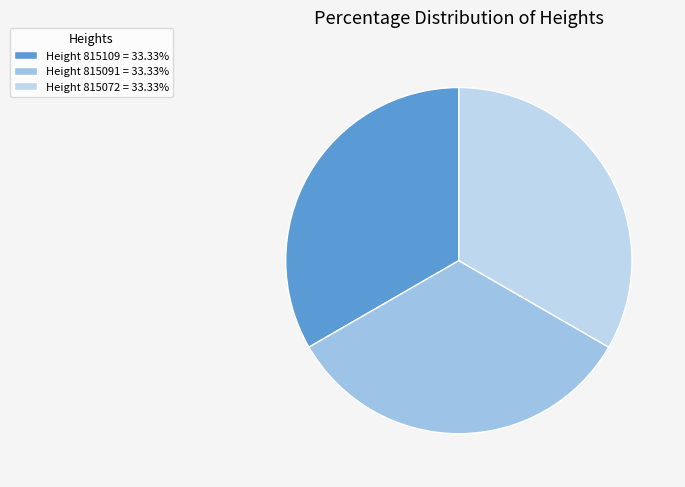

How many slices are in this pie chart?

3